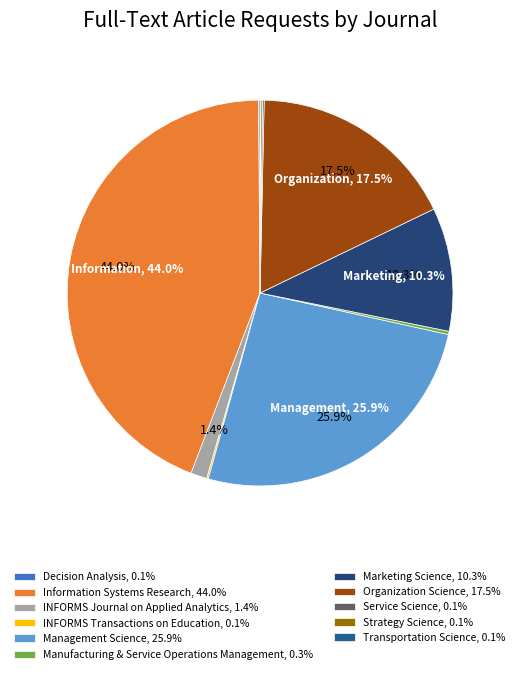

To the nearest percent, what is the combined percentage of INFORMS Transactions on Education and Management Science?

26%